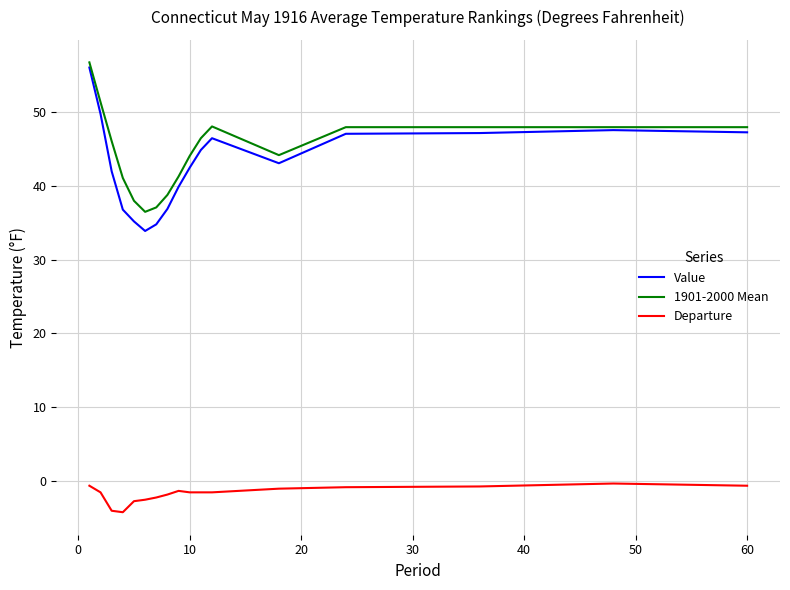

True or false: Departure and Value intersect in this chart.

False